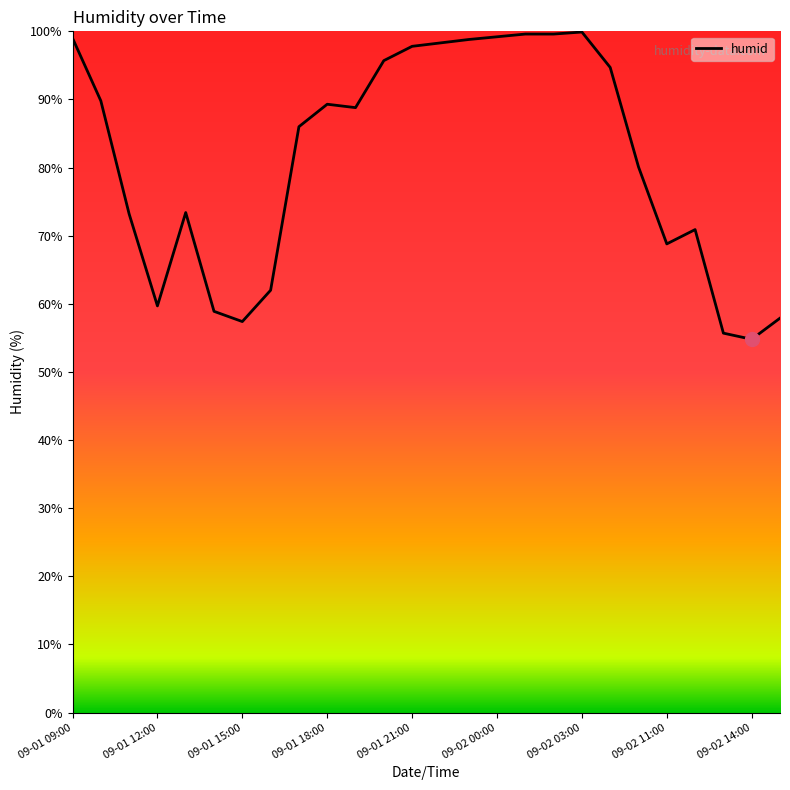

What is the greatest value displayed?

99.9